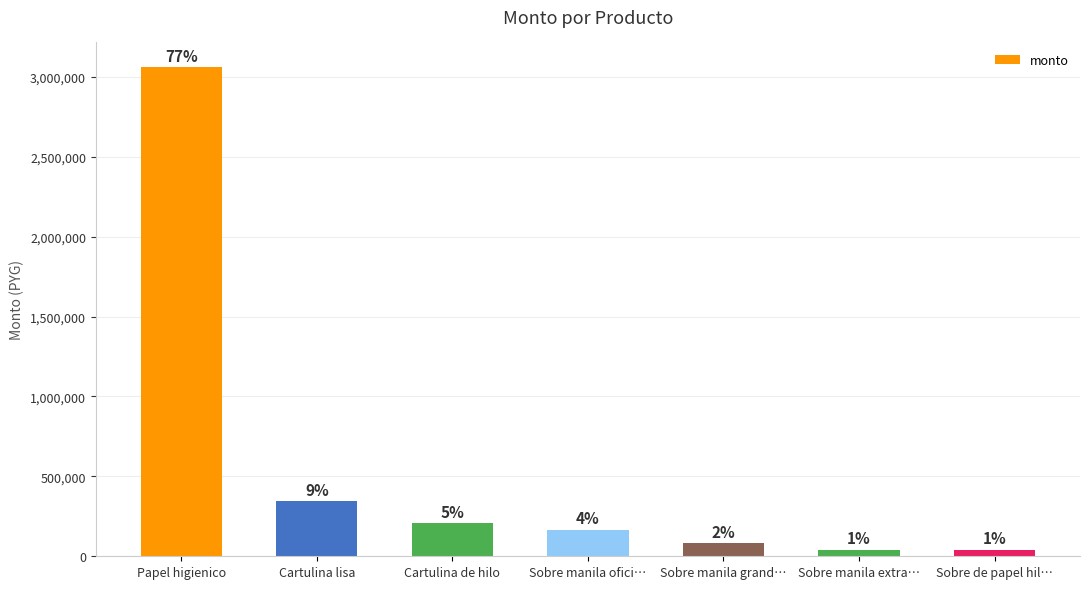

How many bars are there in total?

7